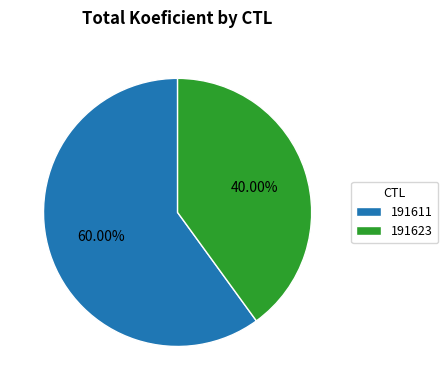

What portion of the pie excludes 191611?

40.0%